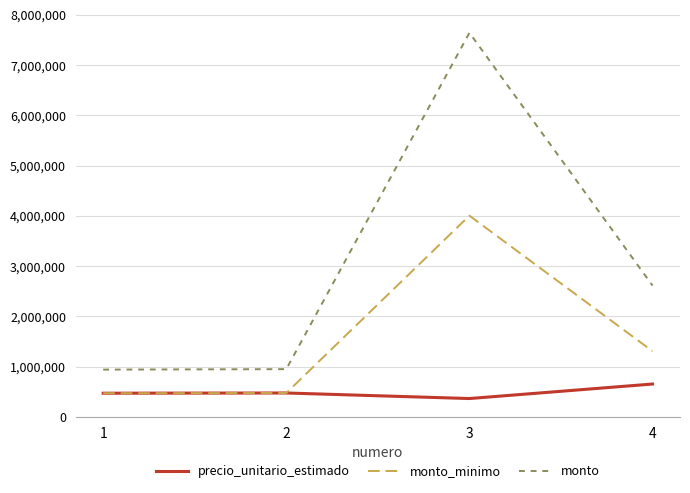

What is the spread (max minus min) of values at 2?

474500